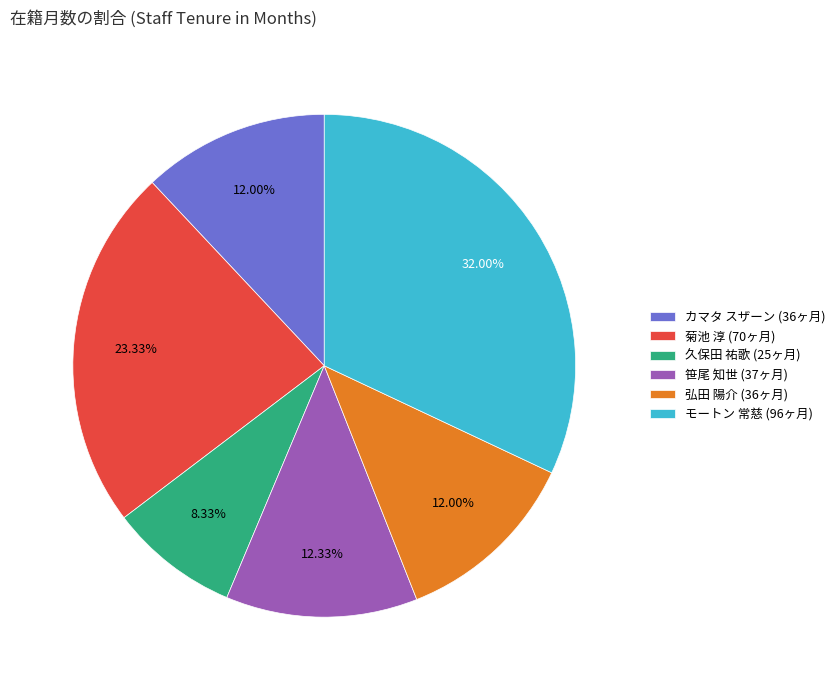

What percentage do モートン 常慈 and 笹尾 知世 together represent?

44.3%